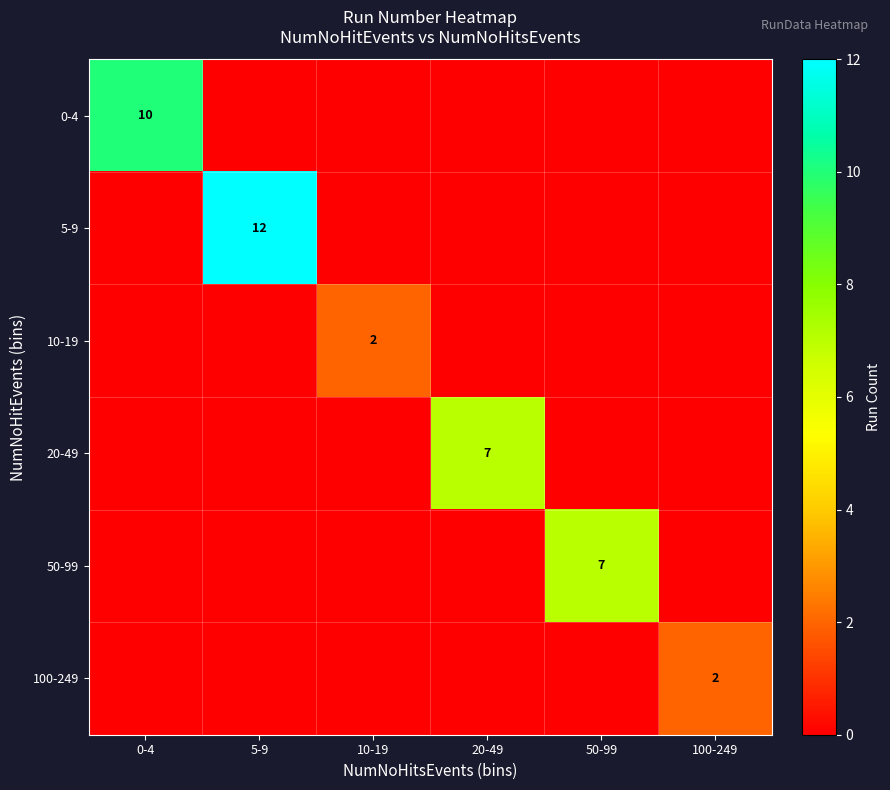

Which category has the highest value across all series?

5-9